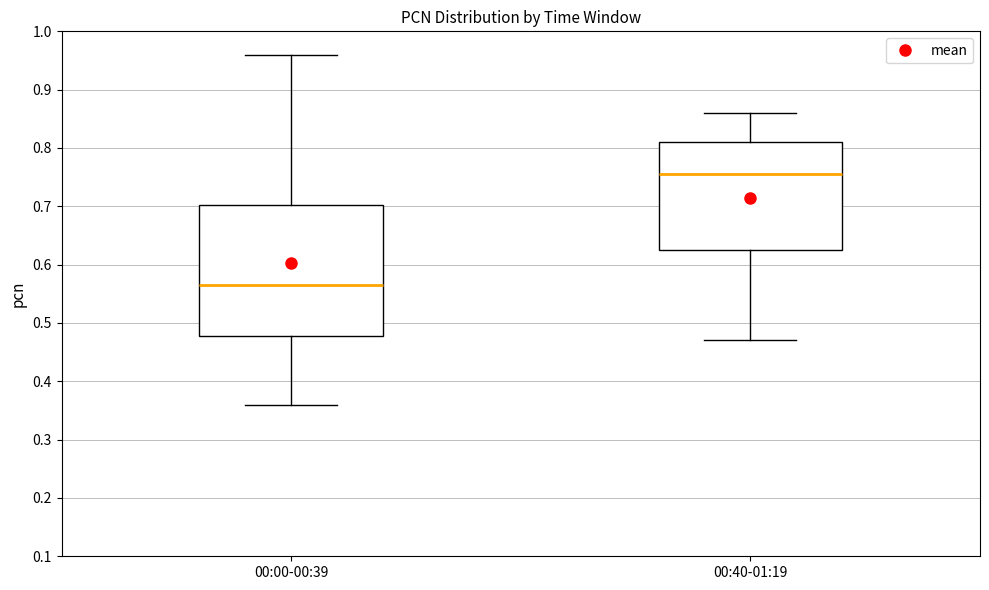

Reading left to right, read every box against the y-axis: the position of its median line, the range the box covers, and the ends of its whiskers. The values are not printed on the chart, so give them approximately, as read against the axis.

00:00-00:39: median 0.57, box 0.48 to 0.70, whiskers 0.36 to 0.96
00:40-01:19: median 0.76, box 0.63 to 0.81, whiskers 0.47 to 0.86